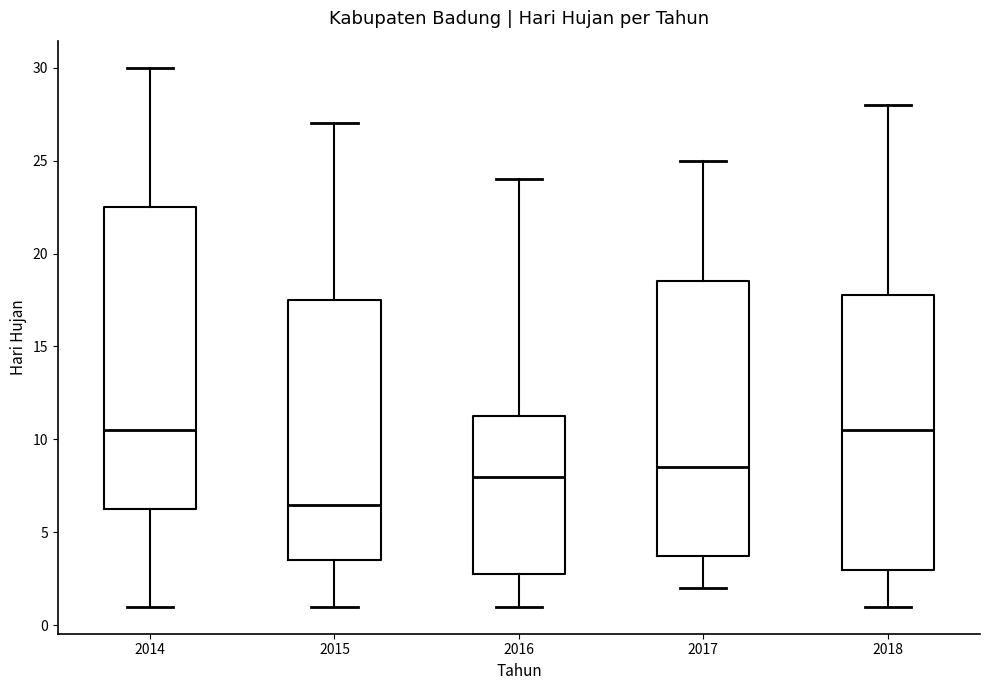

Reading left to right, transcribe this box plot: for each box, give where its median line is, the range the box spans, and where its two whiskers end, as read against the y-axis. The values are not printed on the chart, so give them approximately, as read against the axis.

2014: median 10.5, box 6.5 to 22.5, whiskers 1.0 to 30.0
2015: median 6.5, box 3.5 to 17.5, whiskers 1.0 to 27.0
2016: median 8.0, box 3.0 to 11.5, whiskers 1.0 to 24.0
2017: median 8.5, box 4.0 to 18.5, whiskers 2.0 to 25.0
2018: median 10.5, box 3.0 to 18.0, whiskers 1.0 to 28.0